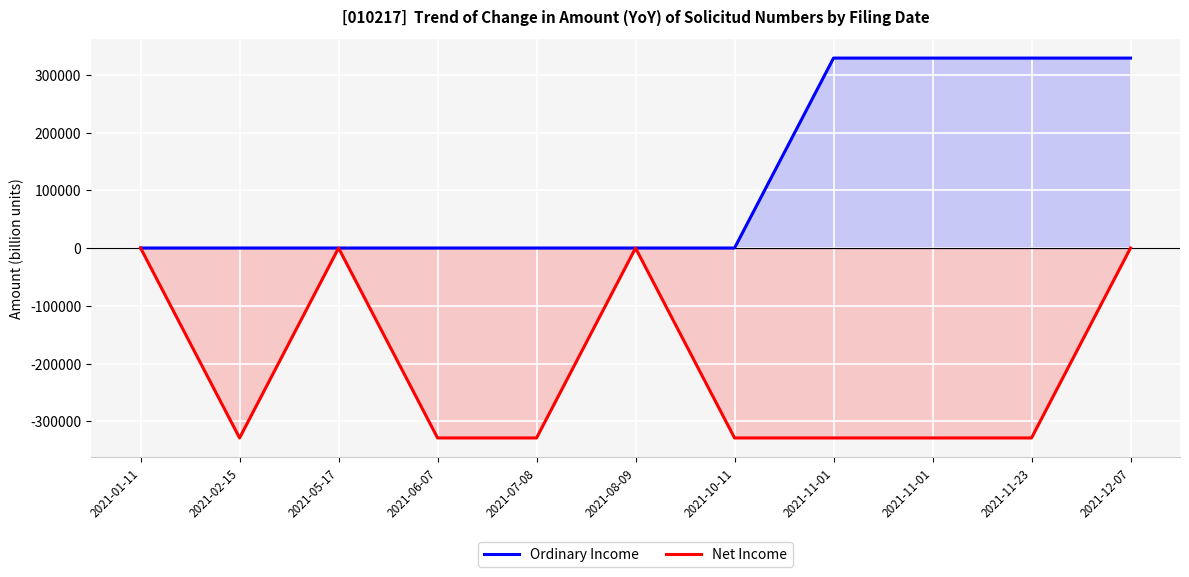

At which category is the sum across all series the highest?

2021-12-07